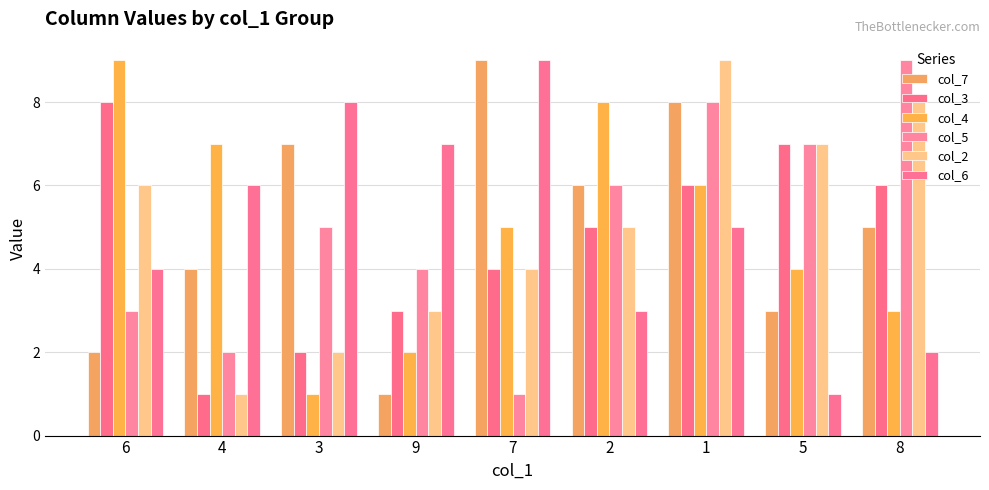

Count the col_2 values in the range 3 to 7.

5